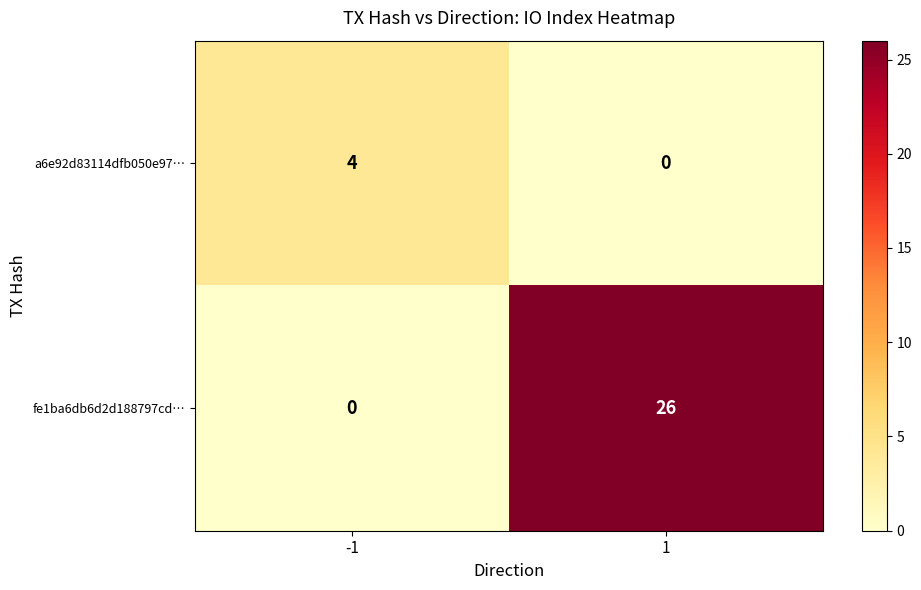

At how many categories does at least one series exceed 20?

1